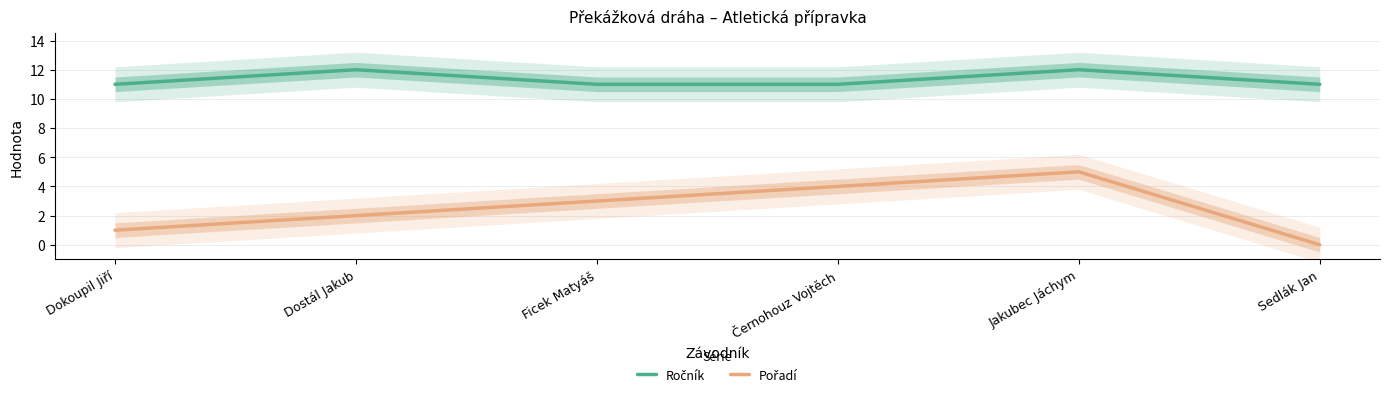

Which series has the widest spread of values?

Pořadí